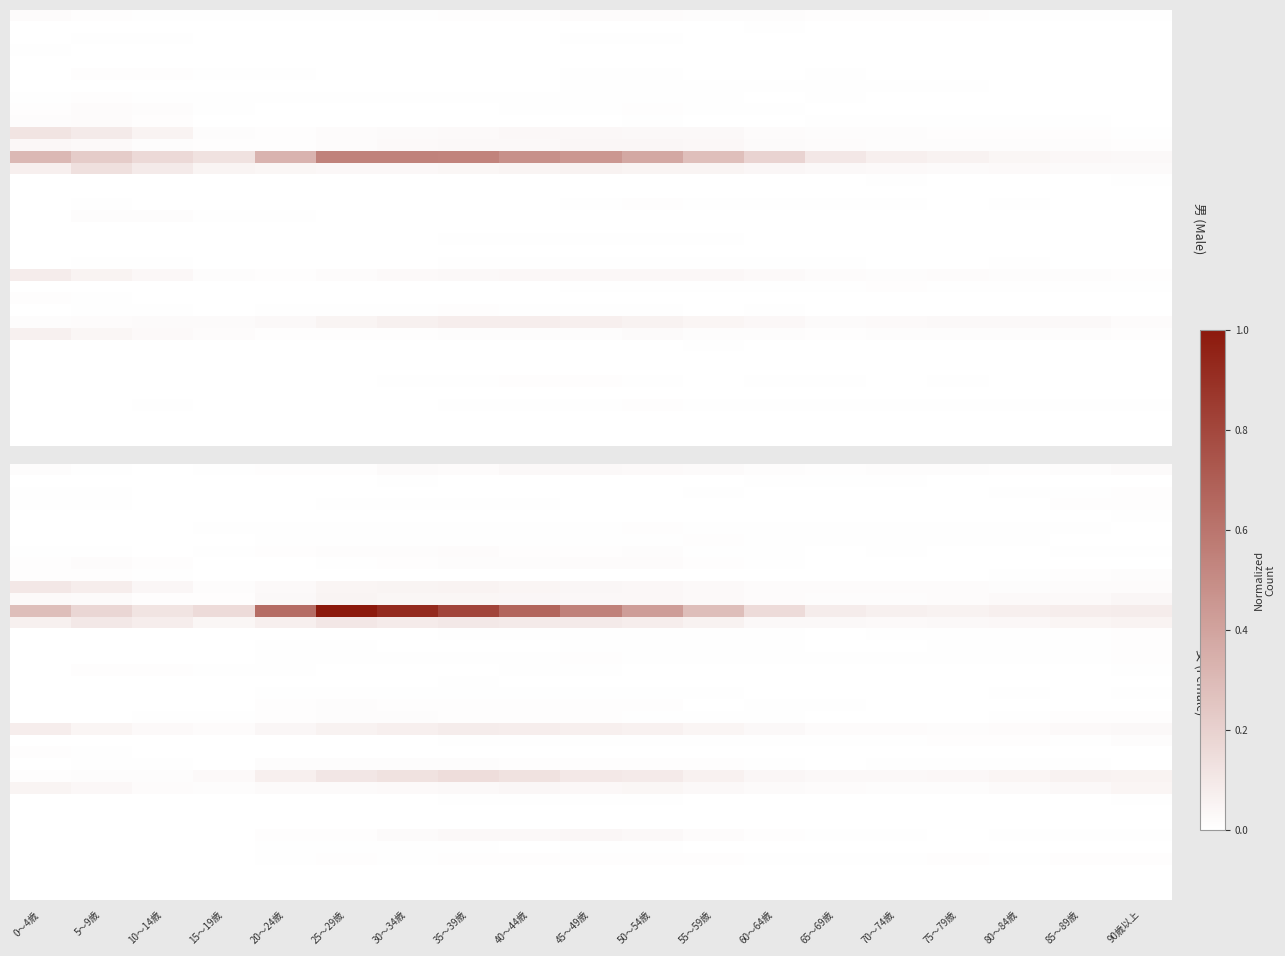

What is the total value across all series at 60～64歳?

0.4